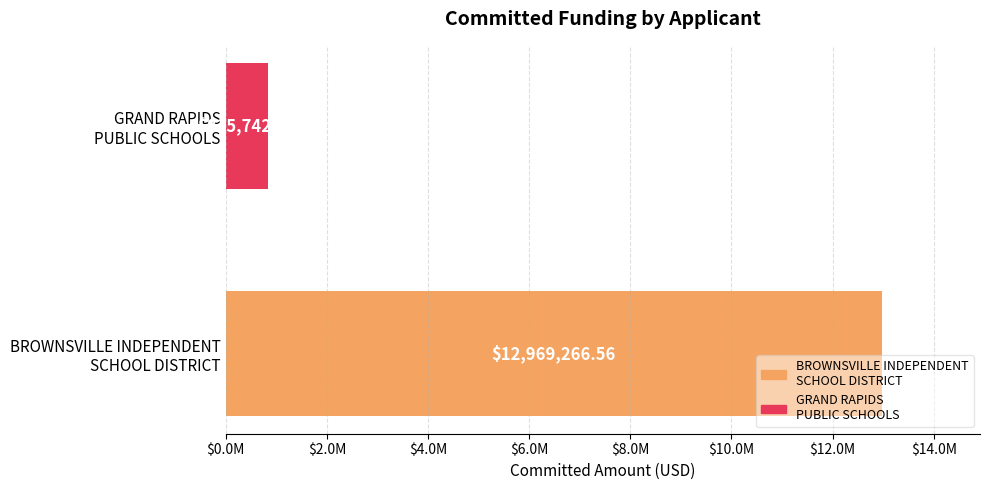

Does the chart contain any negative values?

No